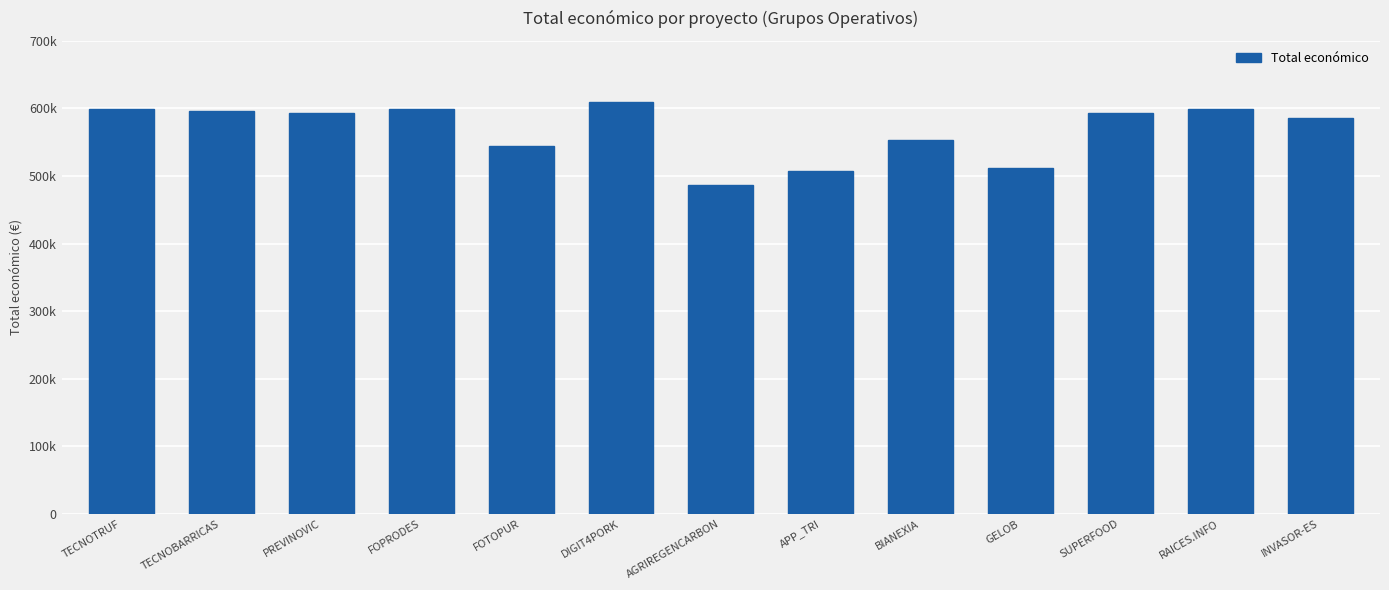

Where is the data nearest to the value 547981?

FOTOPUR